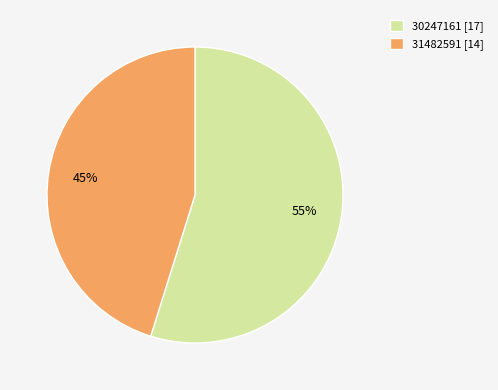

Is the sum of 30247161 [17] and 31482591 [14] greater than half?

Yes